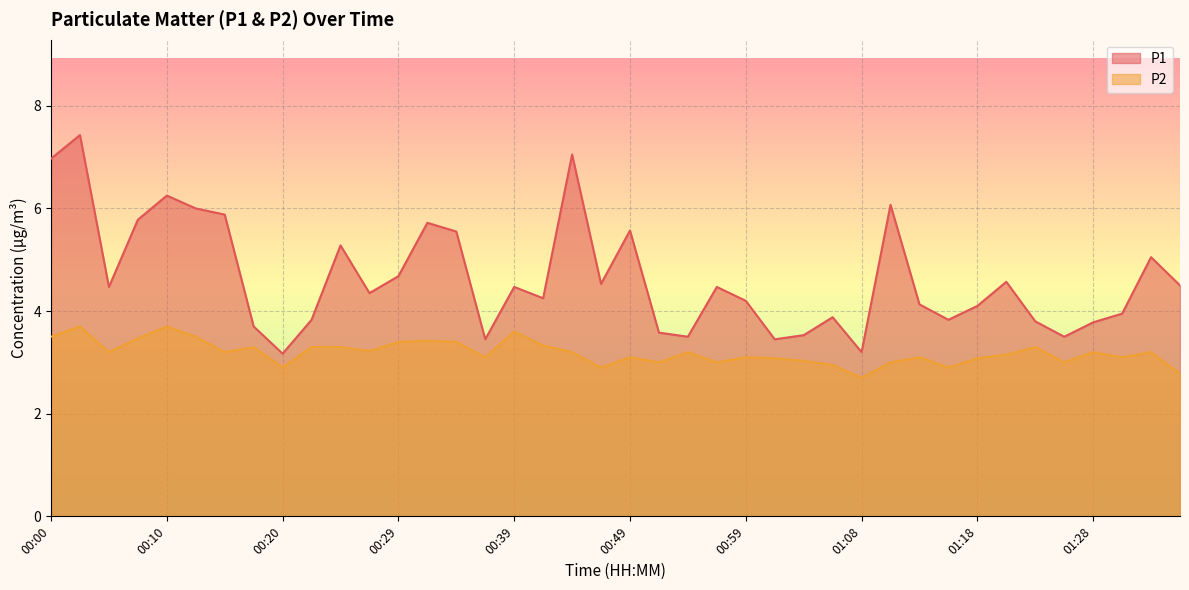

Rank the categories by P2 value from highest to lowest.

00:03, 00:10, 00:39, 00:00, 00:12, 00:07, 00:32, 00:29, 00:34, 00:42, 00:17, 00:22, 00:25, 01:23, 00:27, 00:05, 00:15, 00:44, 00:54, 01:28, 01:33, 01:21, 00:37, 00:49, 00:59, 01:13, 01:30, 01:01, 01:18, 01:03, 00:51, 00:56, 01:11, 01:25, 01:06, 00:20, 00:46, 01:16, 01:35, 01:08